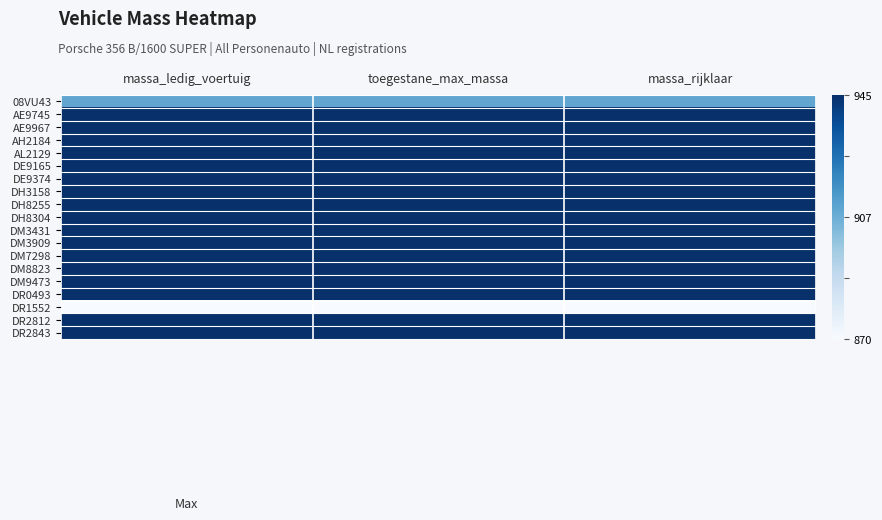

Which has a higher value, massa_ledig_voertuig or toegestane_max_massa?

massa_ledig_voertuig